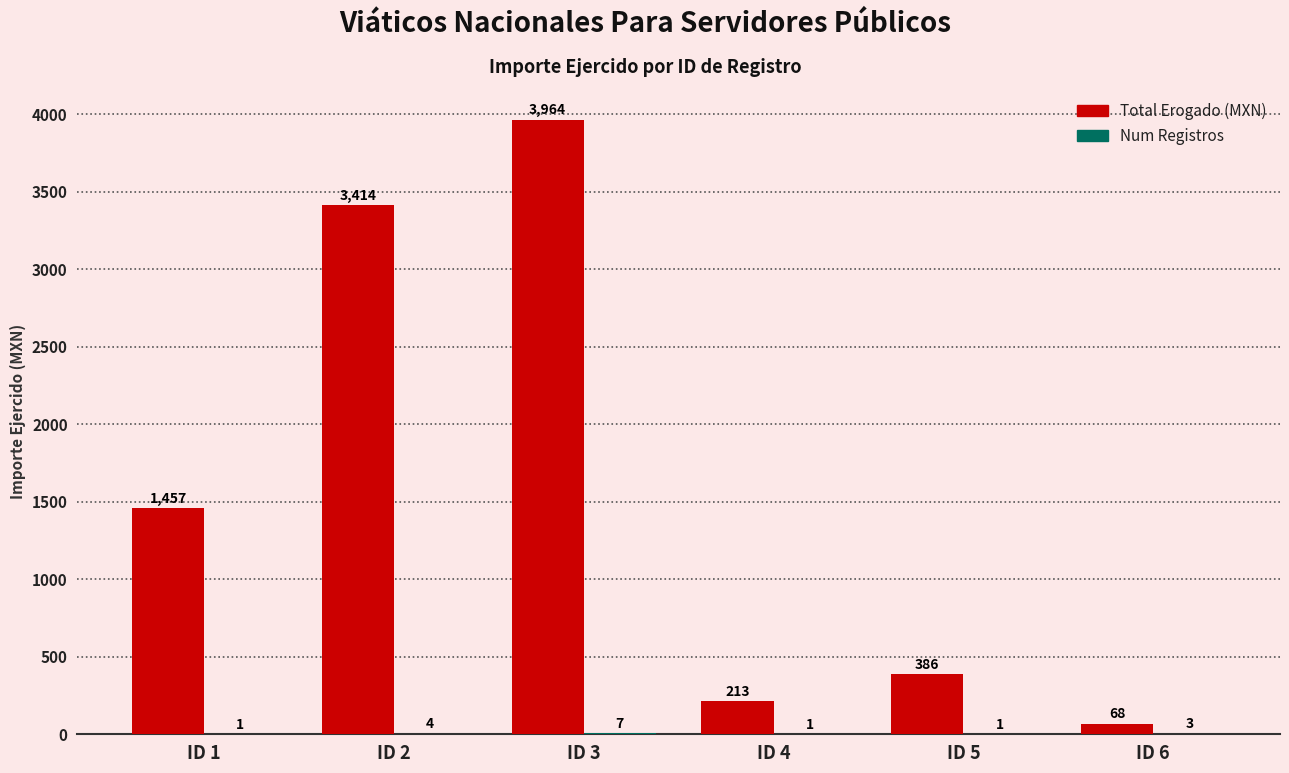

At which category is the sum across all series the highest?

ID 3